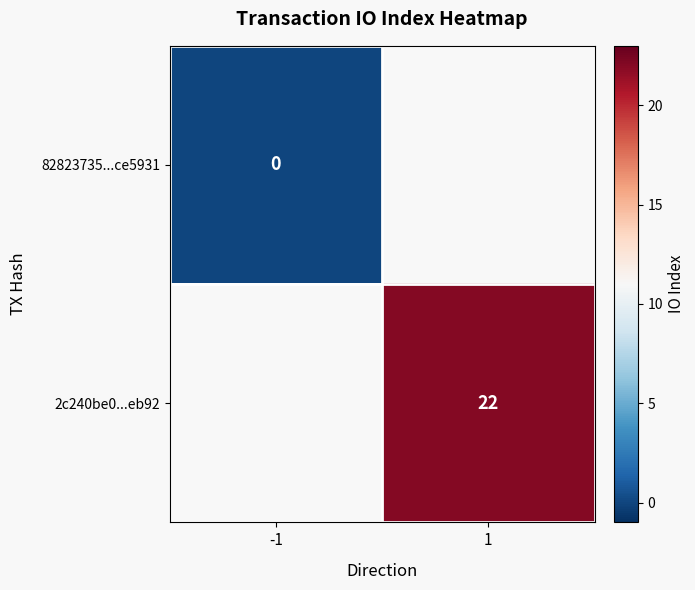

Which series has the largest range (max minus min)?

82823735...ce5931